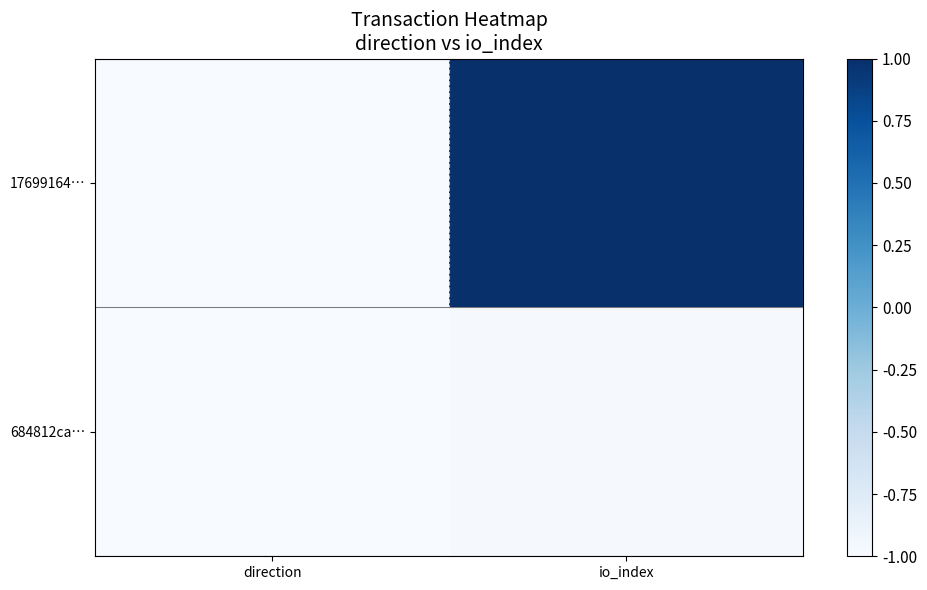

Which series has the largest total across all categories?

17699164…